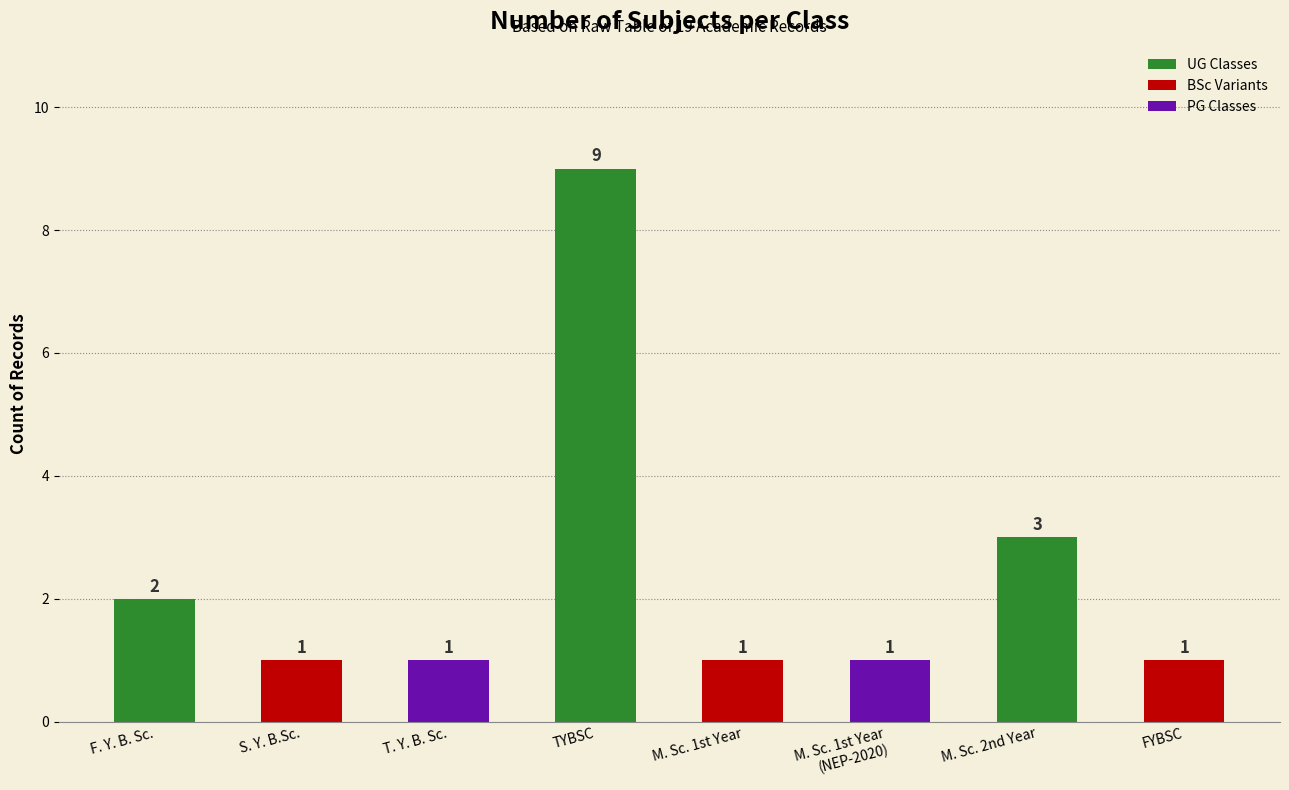

True or false: the data shows 3 at F. Y. B. Sc..

False